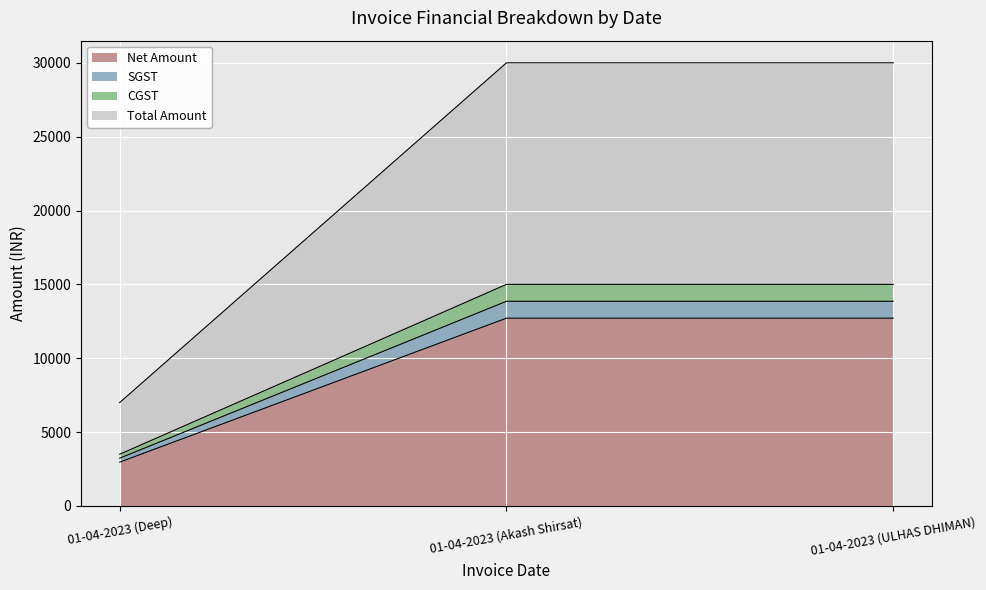

Which series changed the most between 01-04-2023 (Akash Shirsat) and 01-04-2023 (ULHAS DHIMAN)?

Net Amount